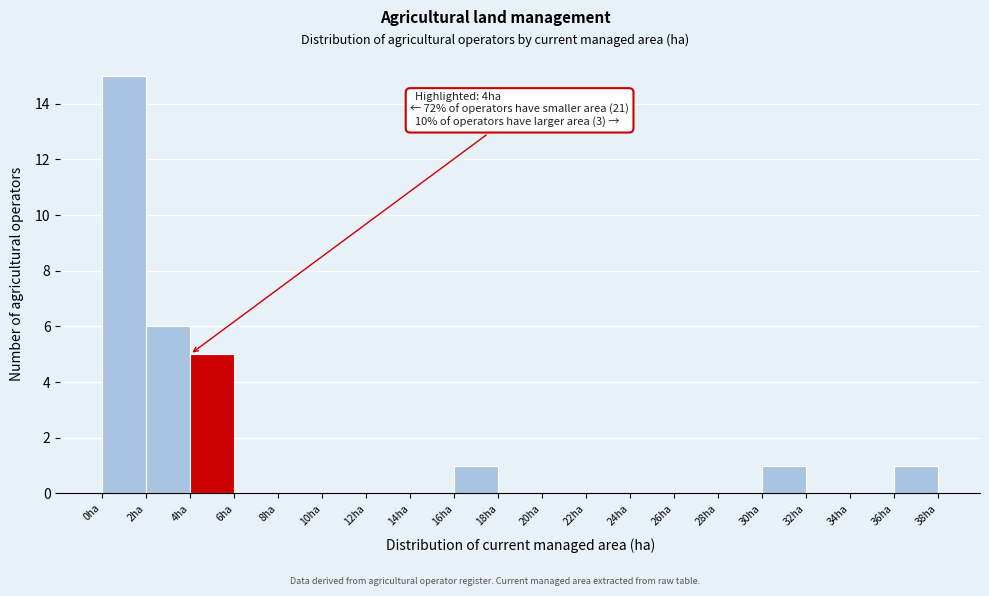

Which range on the x-axis has the tallest bar?

0 to 2